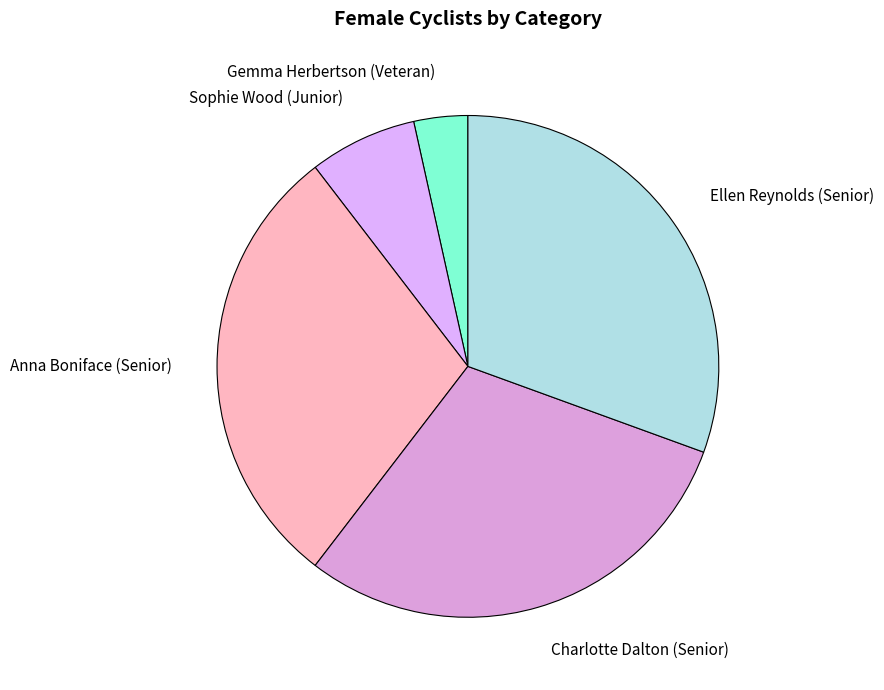

Combined, do Sophie Wood (Junior) and Anna Boniface (Senior) account for over 50%?

No